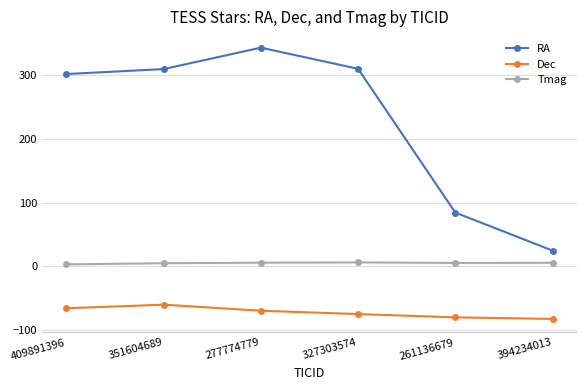

At which category does Dec reach its first local peak?

351604689